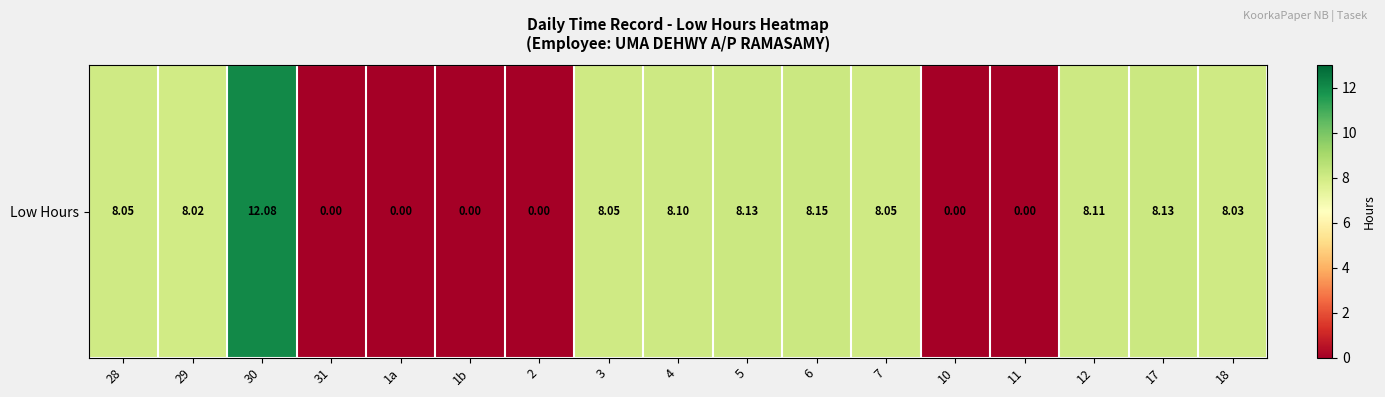

Reading left to right, extract all data points from this chart.

28=8.1	29=8.0	30=12.1	31=0.0	1a=0.0	1b=0.0	2=0.0	3=8.1	4=8.1	5=8.1	6=8.2	7=8.1	10=0.0	11=0.0	12=8.1	17=8.1	18=8.0